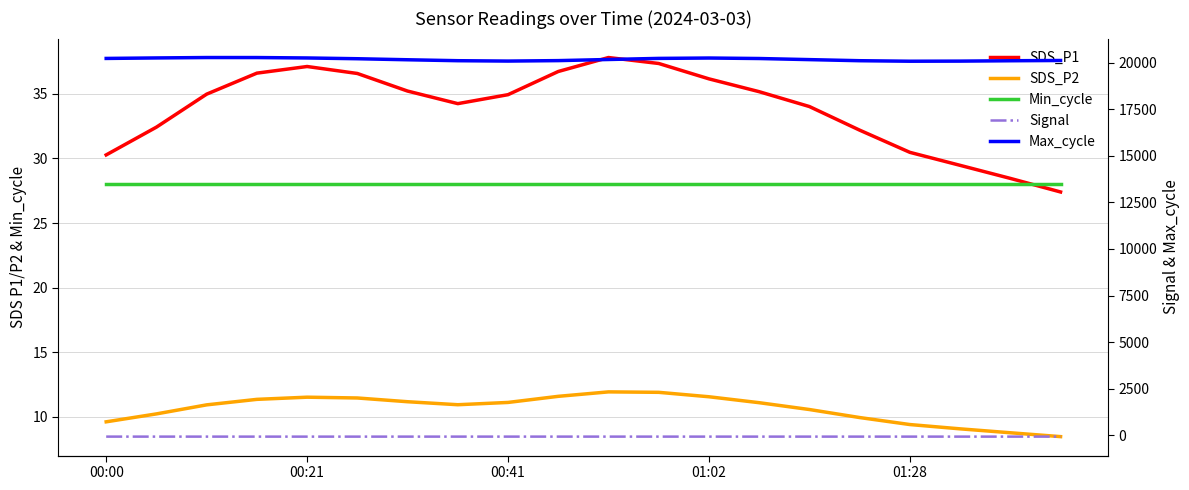

The value of Signal at 14 is -123.9. True or false?

False